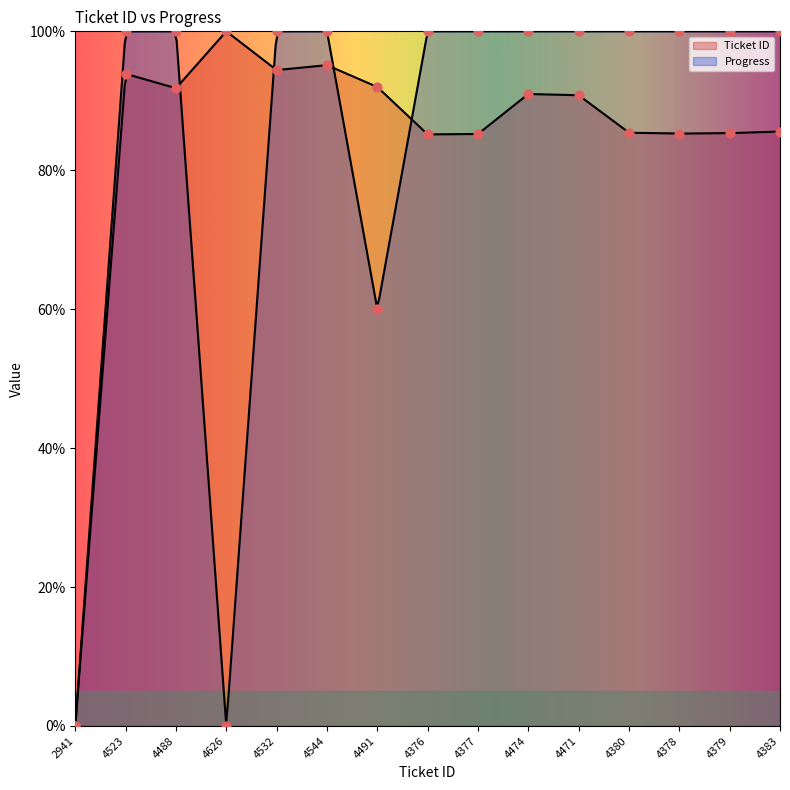

Which series contains the lowest Y value?

Ticket ID